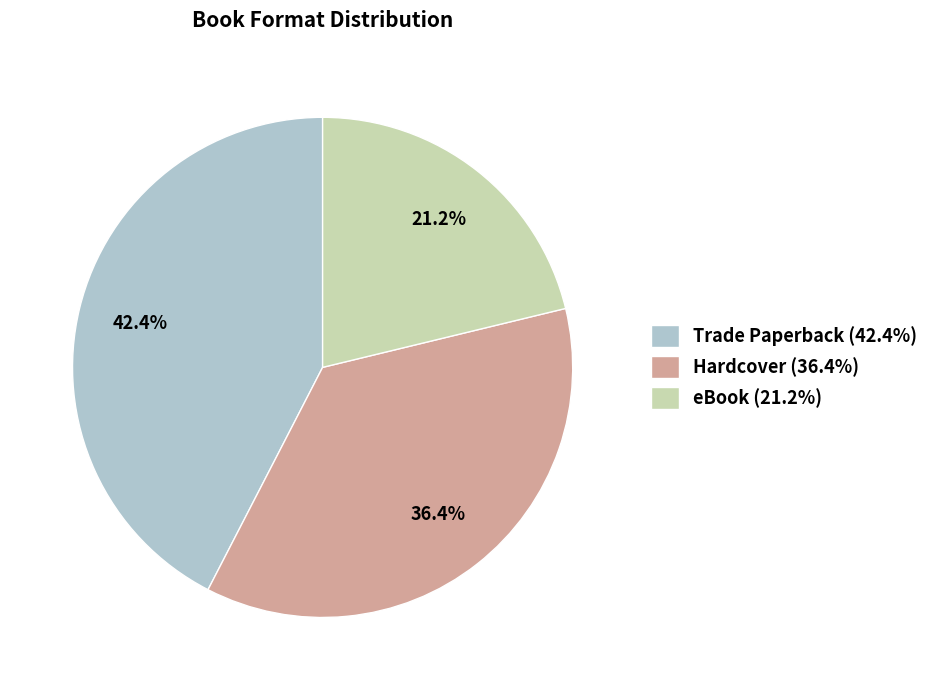

Is the sum of Hardcover and eBook greater than half?

Yes